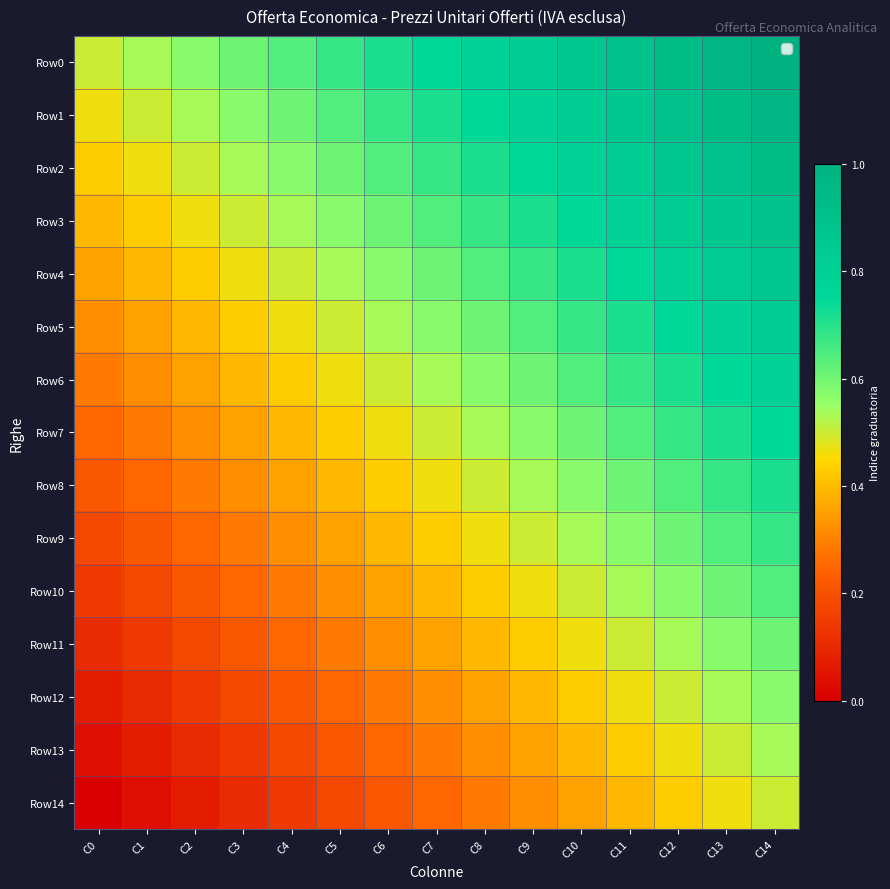

How many series are shown in this chart?

15